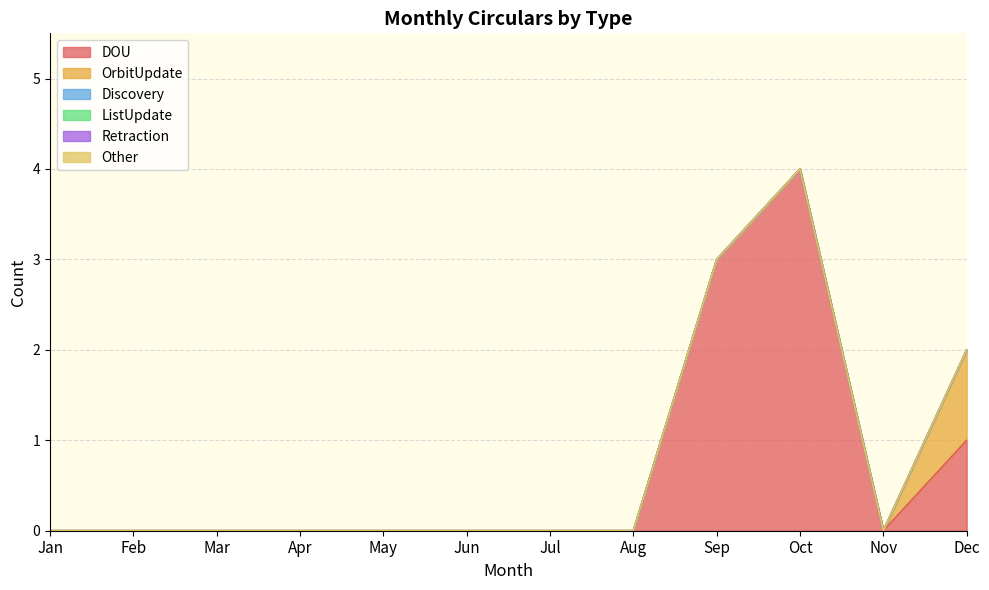

Rank the categories by Retraction value from highest to lowest.

Jan, Feb, Mar, Apr, May, Jun, Jul, Aug, Sep, Oct, Nov, Dec